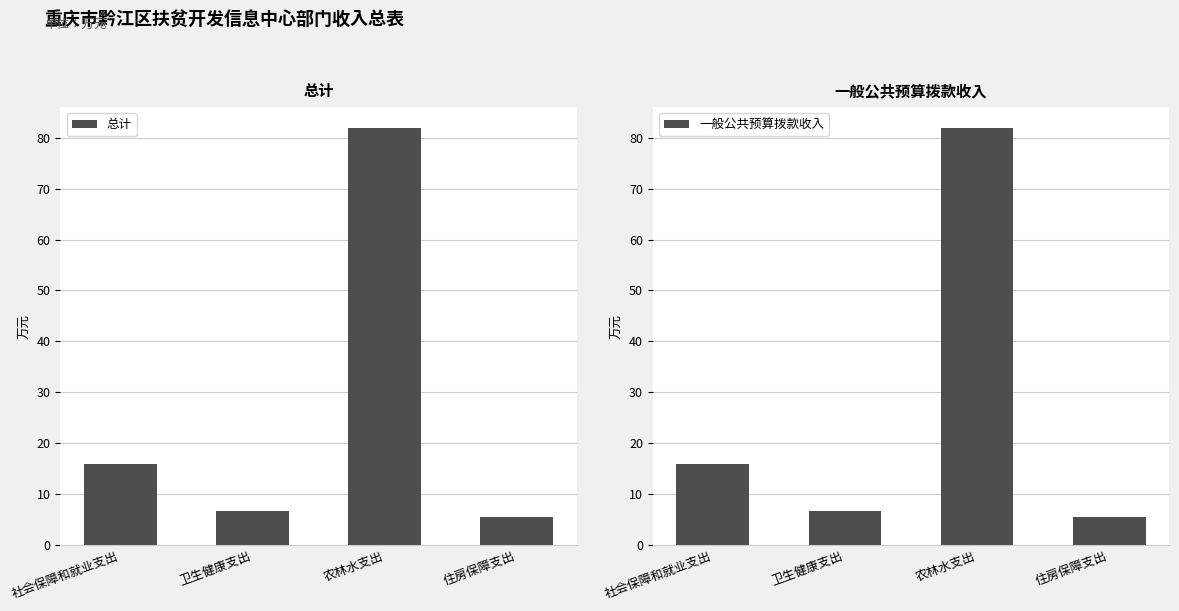

At which category is the sum across all series the highest?

农林水支出